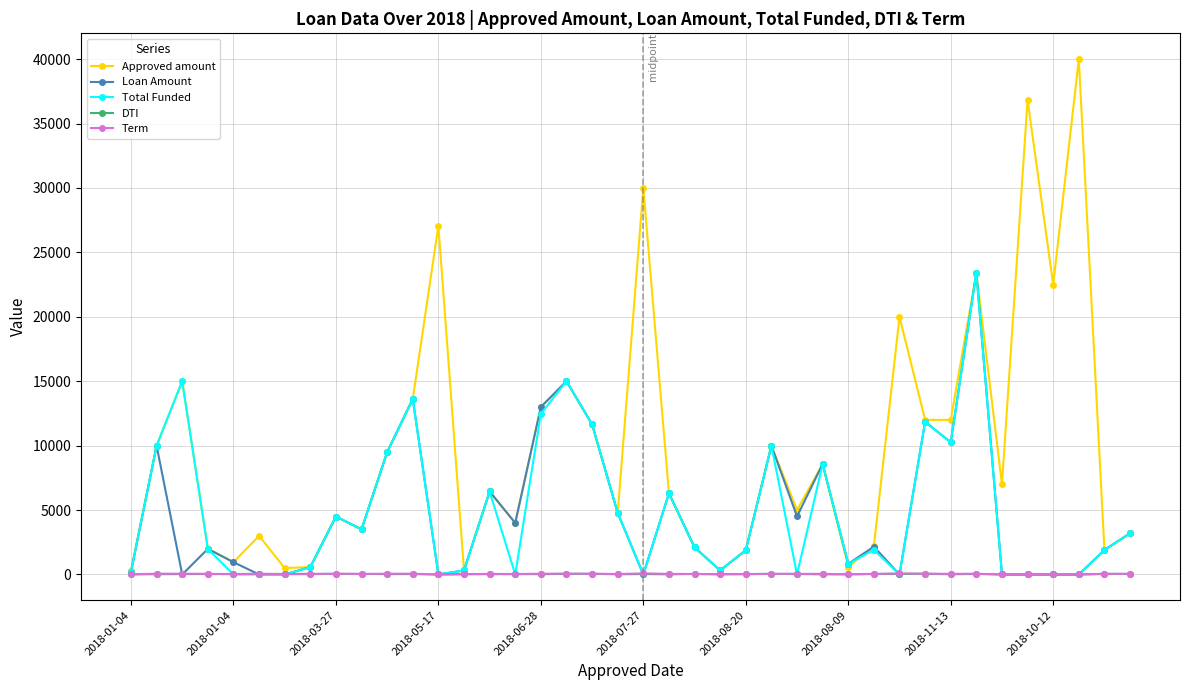

What are all the series names shown in the legend?

Approved amount, Loan Amount, Total Funded, DTI, Term